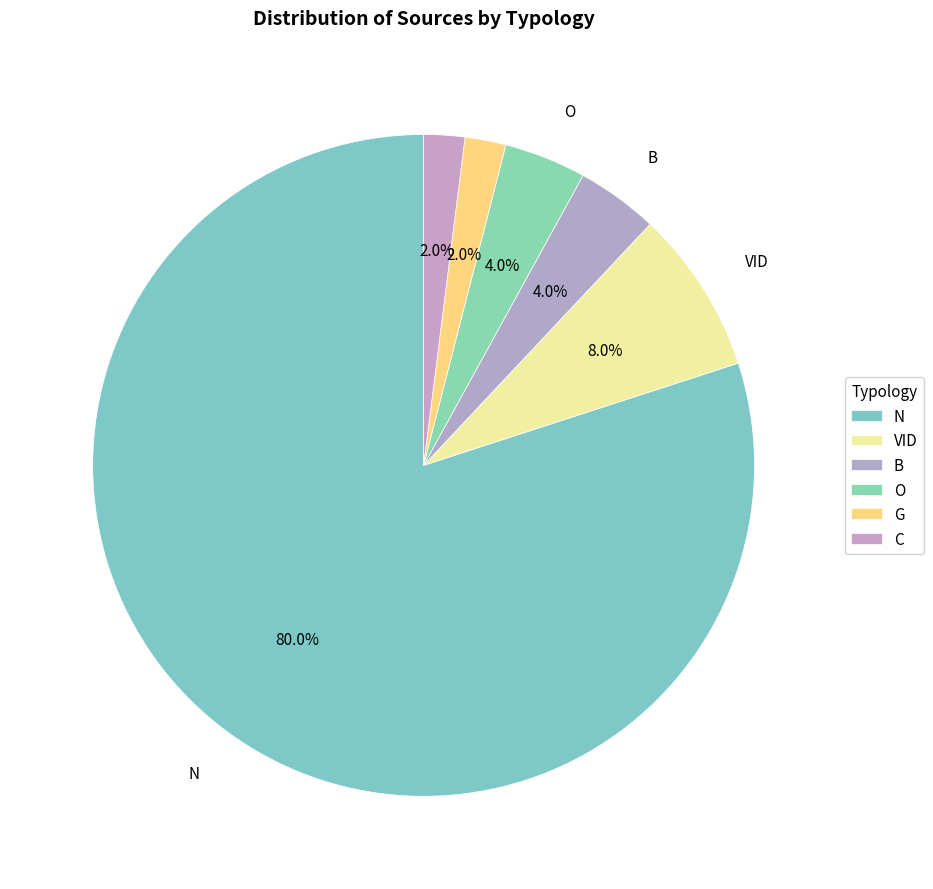

How many slices are in this pie chart?

6